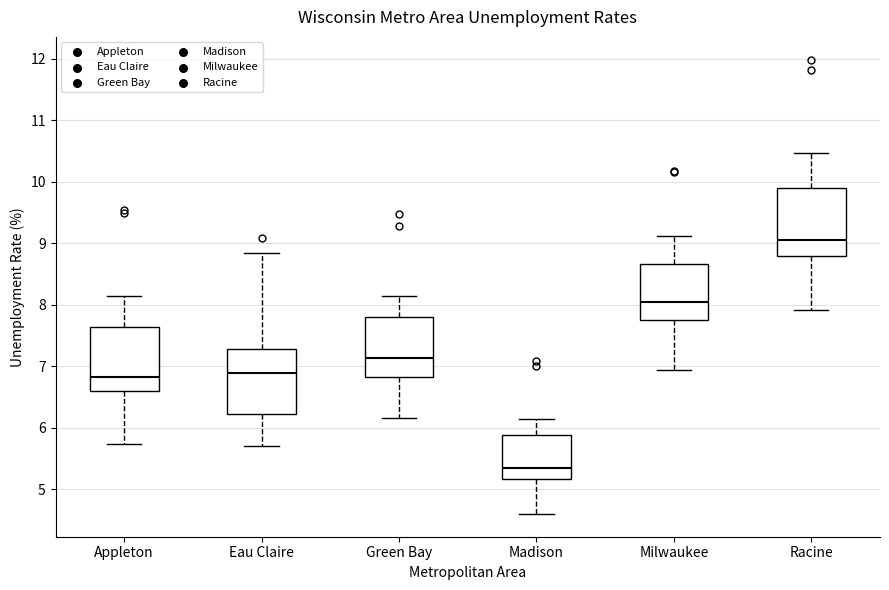

Which box has the highest median line?

Racine